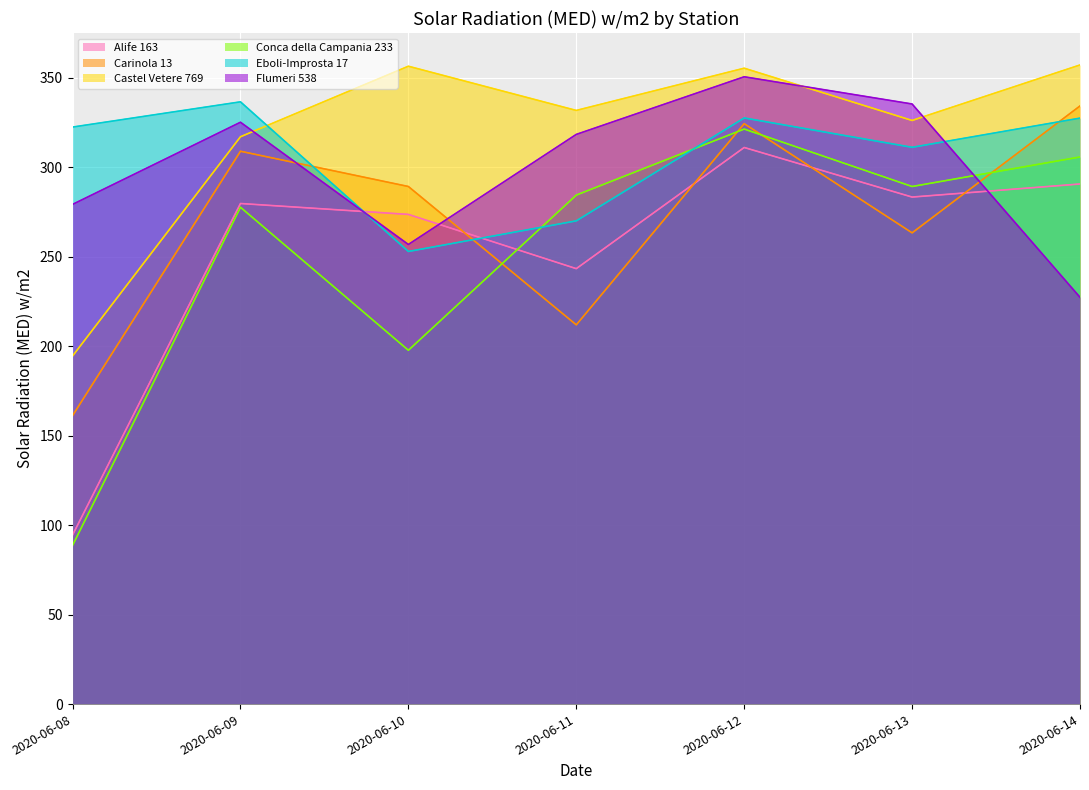

What is the spread (max minus min) of values at 2020-06-10?

158.7